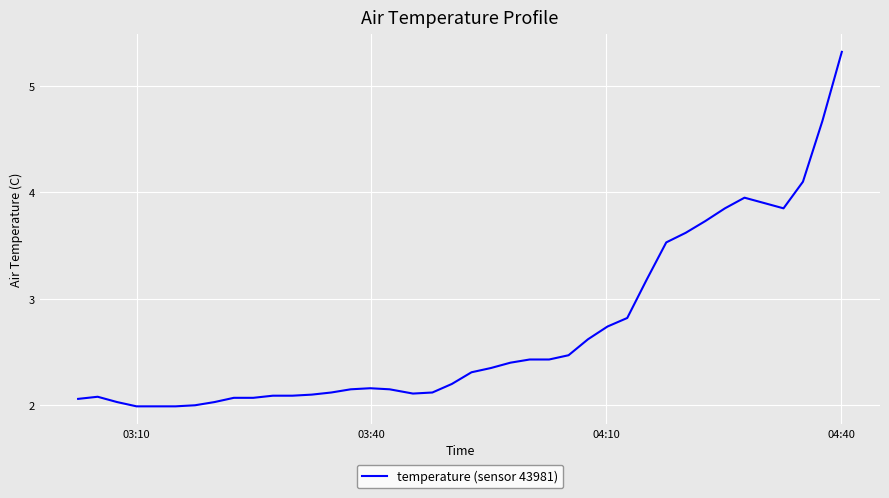

What is the difference between the maximum and minimum values?

3.3